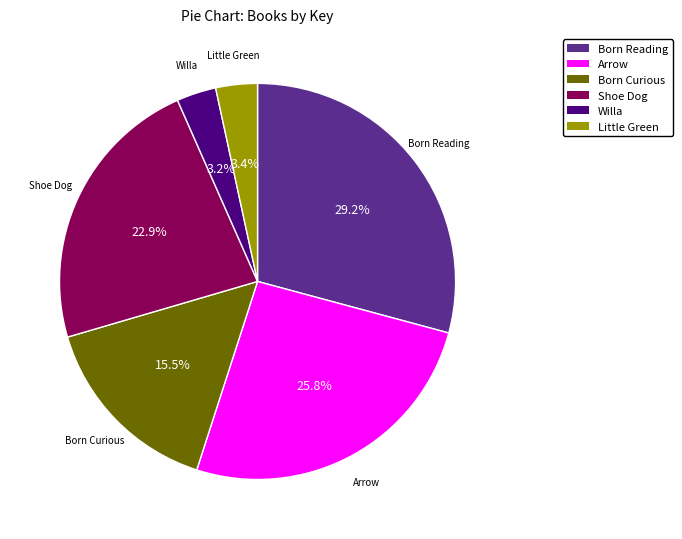

What is the total percentage of Shoe Dog and Arrow?

48.7%